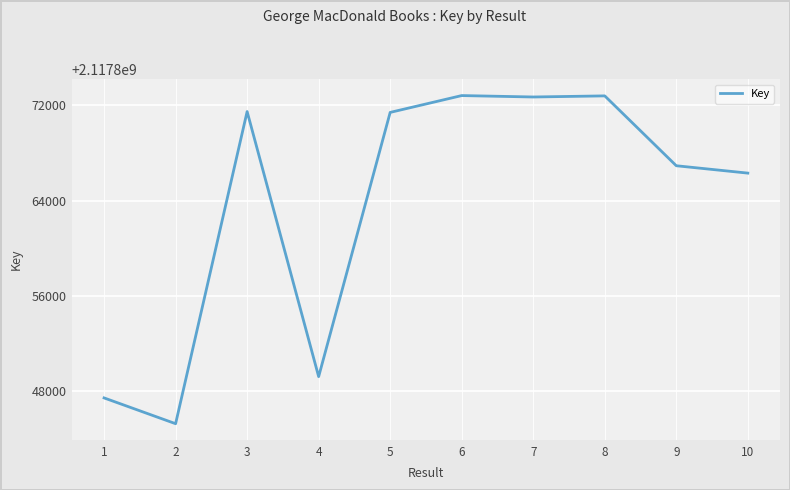

Approximately how many times larger is the value at 5 compared to 7?

1.0